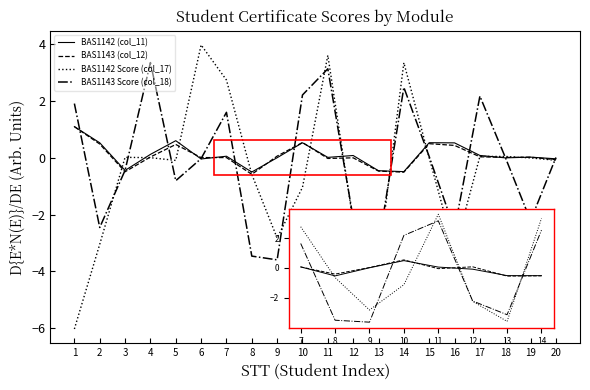

The BAS1142 Score (col_17) series shows -0.0 at 15. True or false?

False